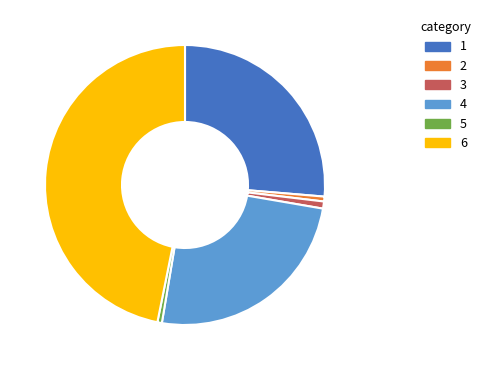

The 4 slice represents 25% of the pie. True or false?

True